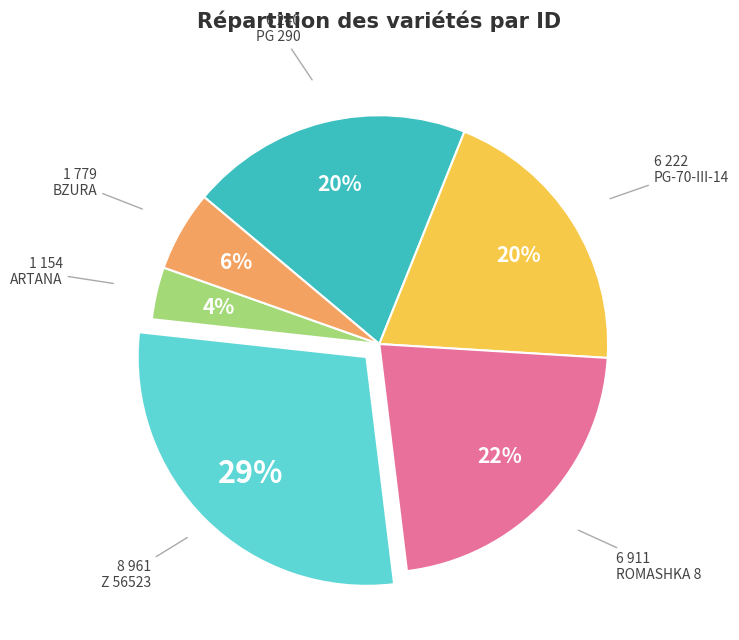

To the nearest percent, what is the difference between the largest and smallest slice percentages?

25%